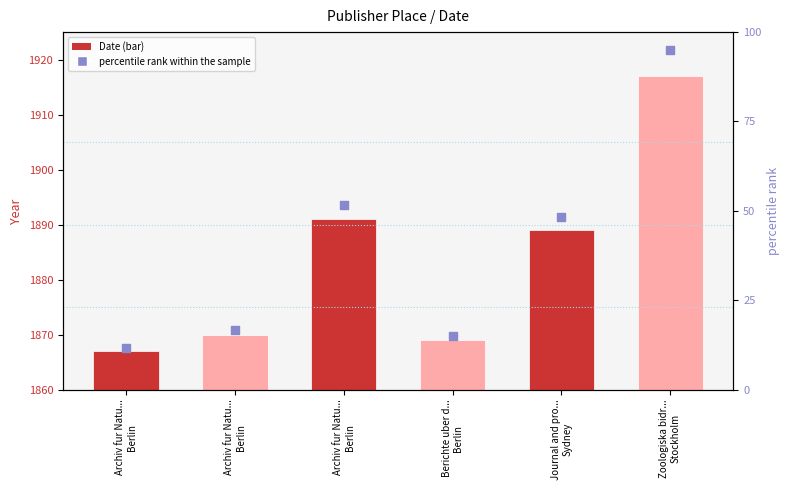

Is the value of Date at Zoologiska bidr...
Stockholm greater than the value of percentile rank within the sample at Archiv fur Natu...
Berlin?

Yes